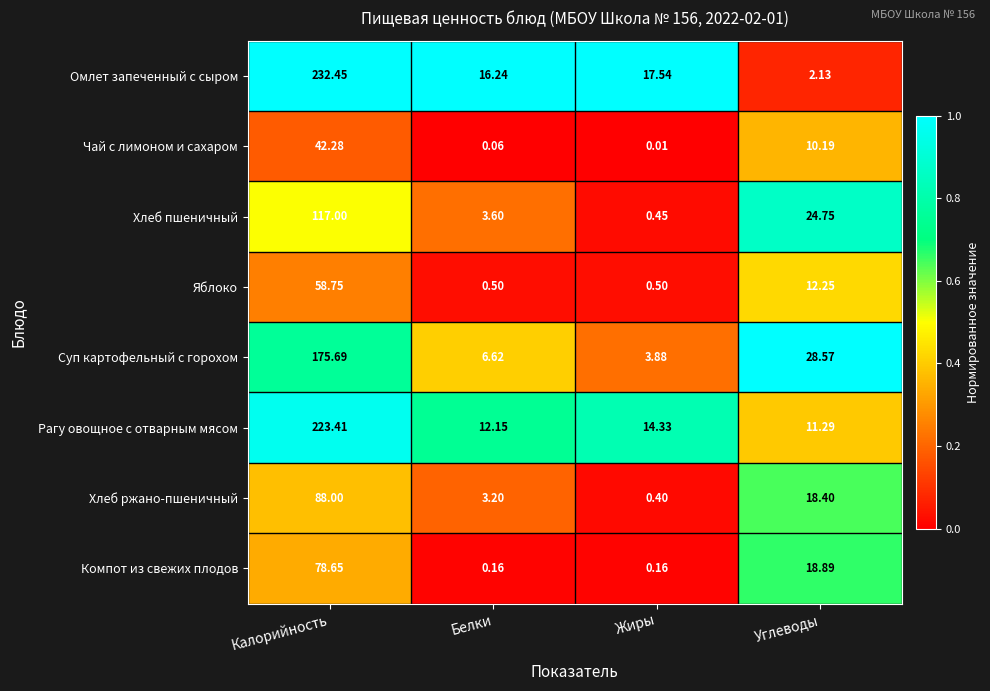

Which series changed the most between Калорийность and Углеводы?

Омлет запеченный с сыром